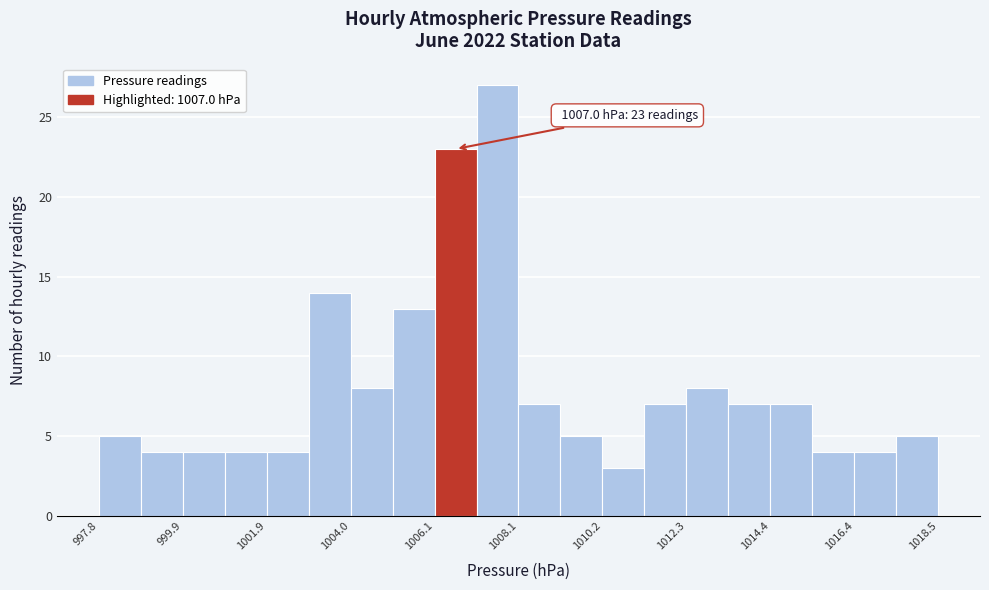

Read against the x-axis, roughly where is the centre of the tallest bar?

1007.5